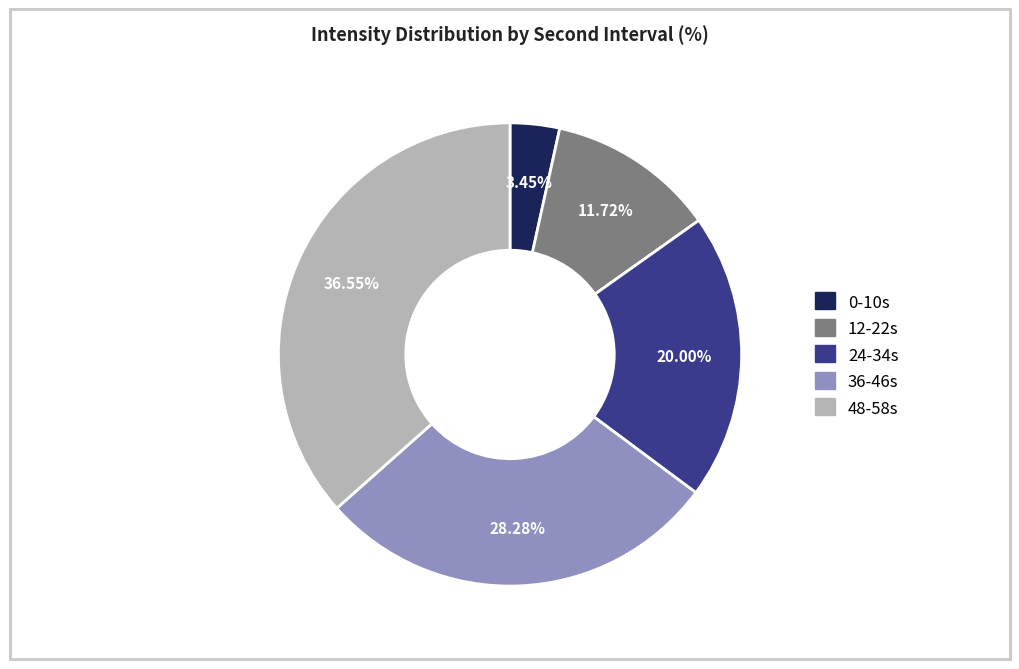

Is there a majority slice in this chart?

No